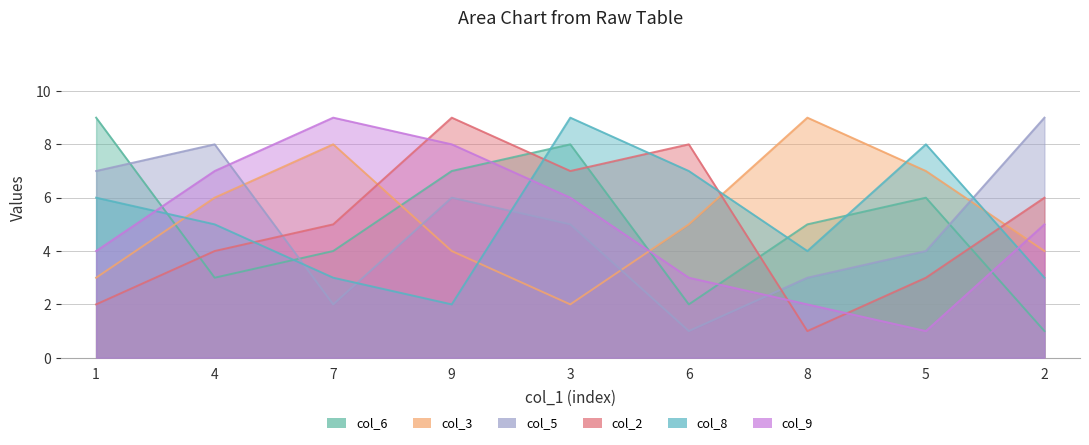

What is the greatest value displayed?

9